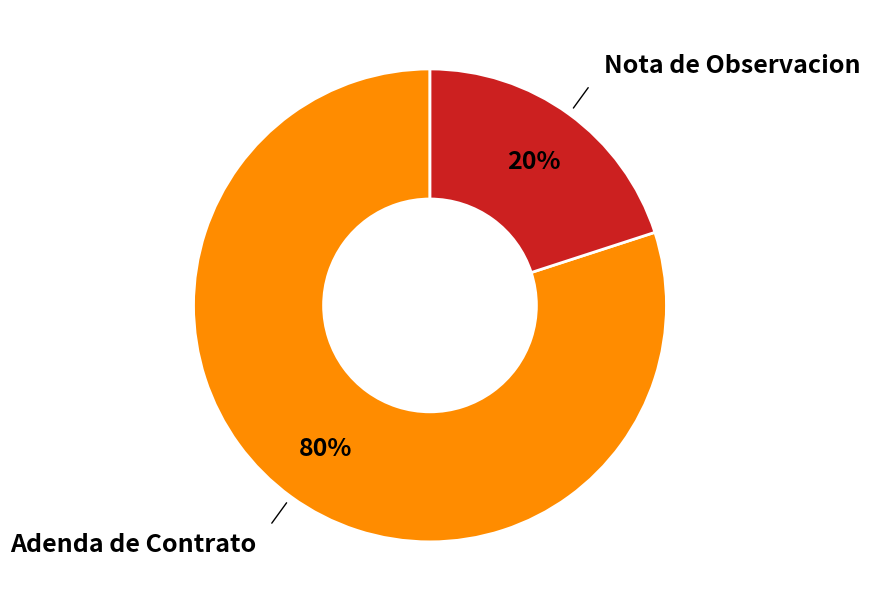

How many segments does this pie chart have?

2